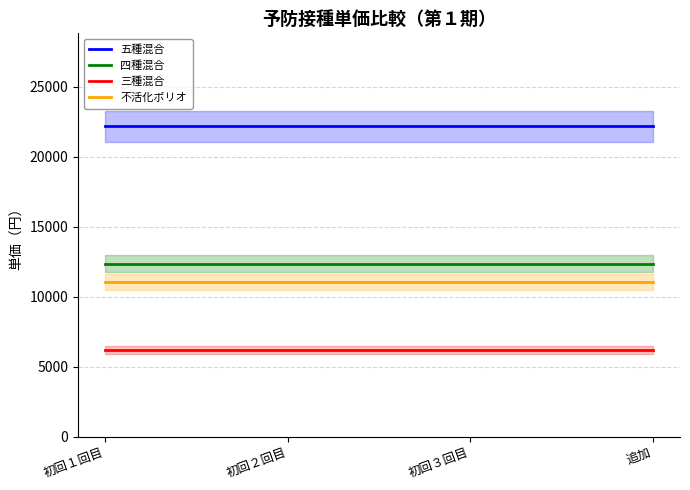

Reading left to right, what are all the values shown in this chart?

五種混合: 初回１回目=22170	初回２回目=22170	初回３回目=22170	追加=22170
四種混合: 初回１回目=12350	初回２回目=12350	初回３回目=12350	追加=12350
三種混合: 初回１回目=6200	初回２回目=6200	初回３回目=6200	追加=6200
不活化ポリオ: 初回１回目=11060	初回２回目=11060	初回３回目=11060	追加=11060